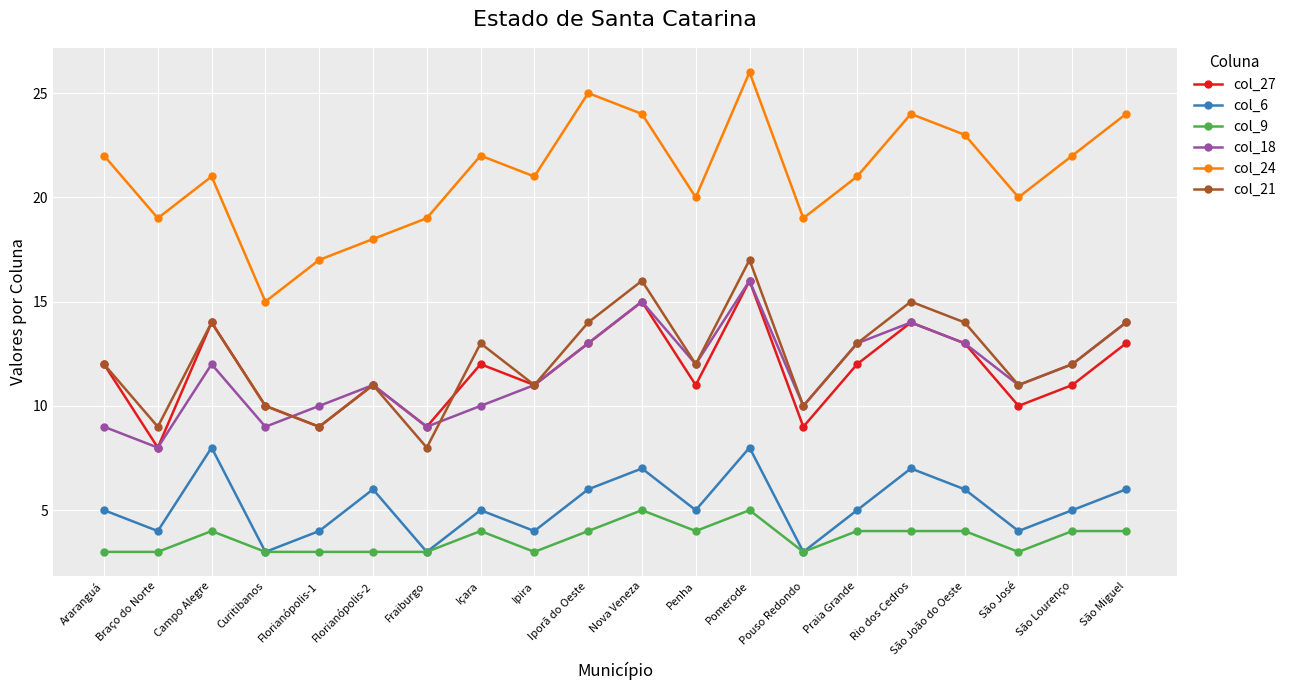

Reading left to right, list all the values displayed in this chart.

col_27: Araranguá=12	Braço do Norte=8	Campo Alegre=14	Curitibanos=10	Florianópolis-1=9	Florianópolis-2=11	Fraiburgo=9	Içara=12	Ipira=11	Iporã do Oeste=13	Nova Veneza=15	Penha=11	Pomerode=16	Pouso Redondo=9	Praia Grande=12	Rio dos Cedros=14	São João do Oeste=13	São José=10	São Lourenço=11	São Miguel=13
col_6: Araranguá=5	Braço do Norte=4	Campo Alegre=8	Curitibanos=3	Florianópolis-1=4	Florianópolis-2=6	Fraiburgo=3	Içara=5	Ipira=4	Iporã do Oeste=6	Nova Veneza=7	Penha=5	Pomerode=8	Pouso Redondo=3	Praia Grande=5	Rio dos Cedros=7	São João do Oeste=6	São José=4	São Lourenço=5	São Miguel=6
col_9: Araranguá=3	Braço do Norte=3	Campo Alegre=4	Curitibanos=3	Florianópolis-1=3	Florianópolis-2=3	Fraiburgo=3	Içara=4	Ipira=3	Iporã do Oeste=4	Nova Veneza=5	Penha=4	Pomerode=5	Pouso Redondo=3	Praia Grande=4	Rio dos Cedros=4	São João do Oeste=4	São José=3	São Lourenço=4	São Miguel=4
col_18: Araranguá=9	Braço do Norte=8	Campo Alegre=12	Curitibanos=9	Florianópolis-1=10	Florianópolis-2=11	Fraiburgo=9	Içara=10	Ipira=11	Iporã do Oeste=13	Nova Veneza=15	Penha=12	Pomerode=16	Pouso Redondo=10	Praia Grande=13	Rio dos Cedros=14	São João do Oeste=13	São José=11	São Lourenço=12	São Miguel=14
col_24: Araranguá=22	Braço do Norte=19	Campo Alegre=21	Curitibanos=15	Florianópolis-1=17	Florianópolis-2=18	Fraiburgo=19	Içara=22	Ipira=21	Iporã do Oeste=25	Nova Veneza=24	Penha=20	Pomerode=26	Pouso Redondo=19	Praia Grande=21	Rio dos Cedros=24	São João do Oeste=23	São José=20	São Lourenço=22	São Miguel=24
col_21: Araranguá=12	Braço do Norte=9	Campo Alegre=14	Curitibanos=10	Florianópolis-1=9	Florianópolis-2=11	Fraiburgo=8	Içara=13	Ipira=11	Iporã do Oeste=14	Nova Veneza=16	Penha=12	Pomerode=17	Pouso Redondo=10	Praia Grande=13	Rio dos Cedros=15	São João do Oeste=14	São José=11	São Lourenço=12	São Miguel=14